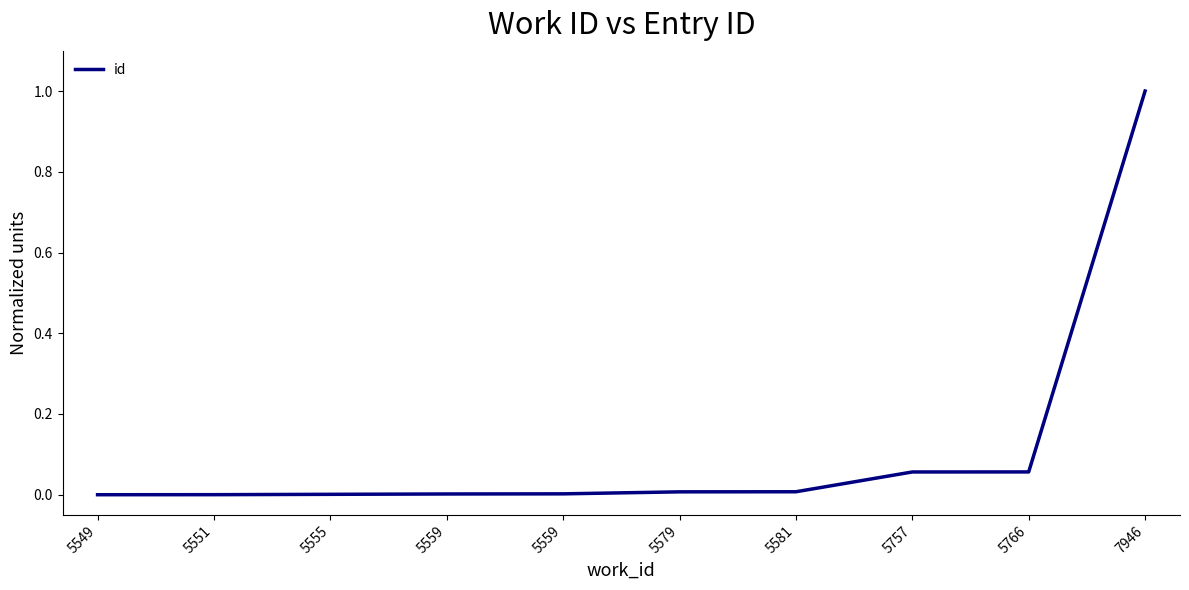

What is the sum of all values?

1.1